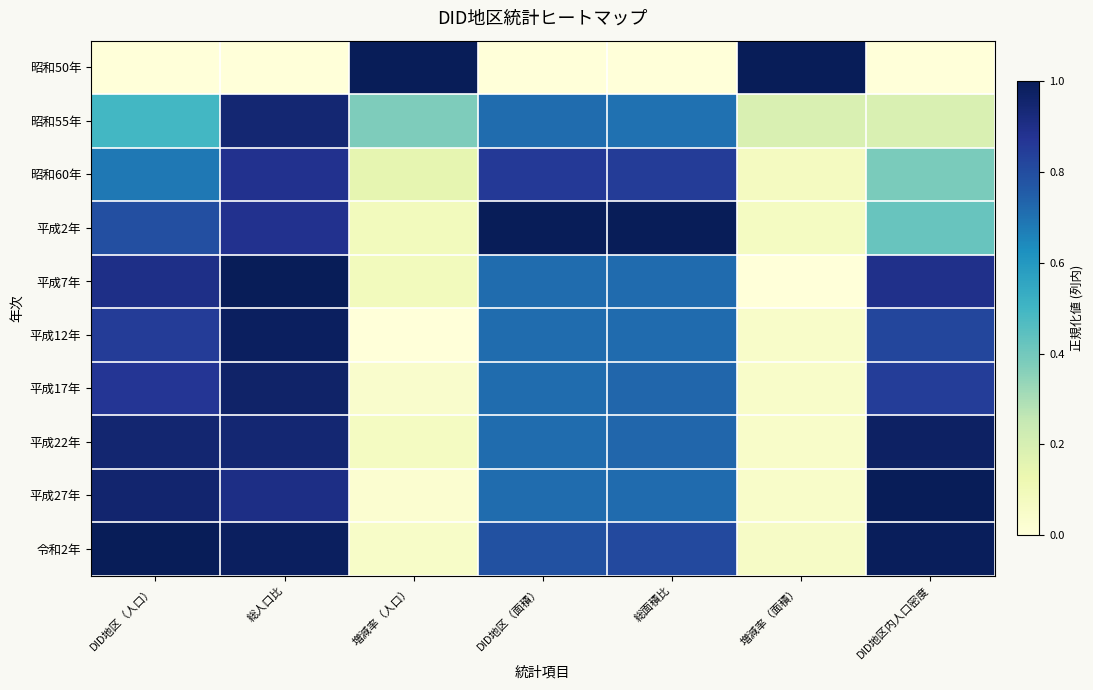

Reading left to right, extract all data points from this chart.

昭和50年: DID地区（人口）=0.0	総人口比=0.0	増減率（人口）=1.0	DID地区（面積）=0.0	総面積比=0.0	増減率（面積）=1.0	DID地区内人口密度=0.0
昭和55年: DID地区（人口）=0.5	総人口比=0.9	増減率（人口）=0.4	DID地区（面積）=0.7	総面積比=0.7	増減率（面積）=0.2	DID地区内人口密度=0.2
昭和60年: DID地区（人口）=0.7	総人口比=0.9	増減率（人口）=0.1	DID地区（面積）=0.9	総面積比=0.9	増減率（面積）=0.1	DID地区内人口密度=0.4
平成2年: DID地区（人口）=0.8	総人口比=0.9	増減率（人口）=0.1	DID地区（面積）=1.0	総面積比=1.0	増減率（面積）=0.1	DID地区内人口密度=0.4
平成7年: DID地区（人口）=0.9	総人口比=1.0	増減率（人口）=0.1	DID地区（面積）=0.7	総面積比=0.7	増減率（面積）=0.0	DID地区内人口密度=0.9
平成12年: DID地区（人口）=0.8	総人口比=1.0	増減率（人口）=0.0	DID地区（面積）=0.7	総面積比=0.7	増減率（面積）=0.0	DID地区内人口密度=0.8
平成17年: DID地区（人口）=0.9	総人口比=1.0	増減率（人口）=0.0	DID地区（面積）=0.7	総面積比=0.7	増減率（面積）=0.0	DID地区内人口密度=0.8
平成22年: DID地区（人口）=0.9	総人口比=0.9	増減率（人口）=0.1	DID地区（面積）=0.7	総面積比=0.7	増減率（面積）=0.0	DID地区内人口密度=1.0
平成27年: DID地区（人口）=1.0	総人口比=0.9	増減率（人口）=0.0	DID地区（面積）=0.7	総面積比=0.7	増減率（面積）=0.0	DID地区内人口密度=1.0
令和2年: DID地区（人口）=1.0	総人口比=1.0	増減率（人口）=0.1	DID地区（面積）=0.8	総面積比=0.8	増減率（面積）=0.1	DID地区内人口密度=1.0